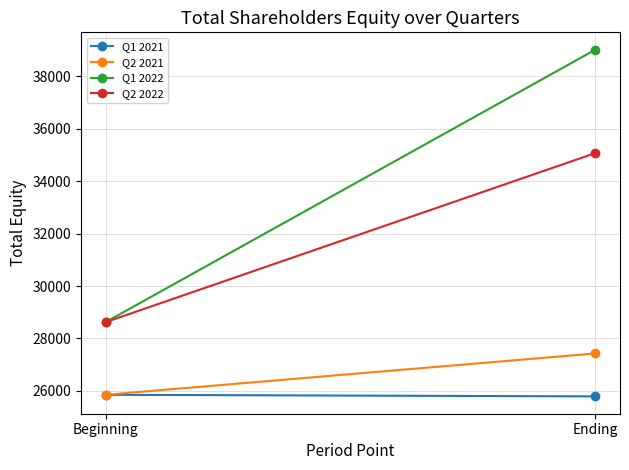

What is the value of the Q1 2022 point at the 2nd from the left?

39015